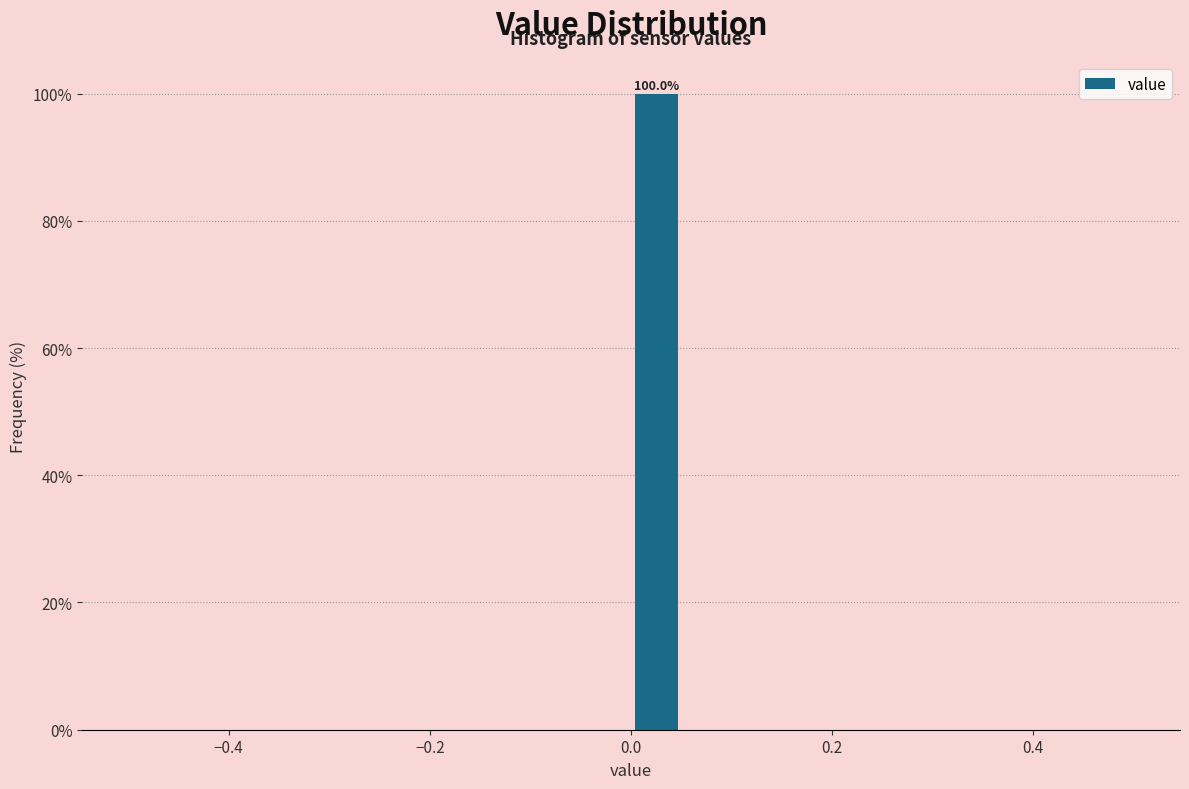

Around what value on the x-axis is the tallest bar? Give the approximate position of its centre, as read against the axis.

0.02